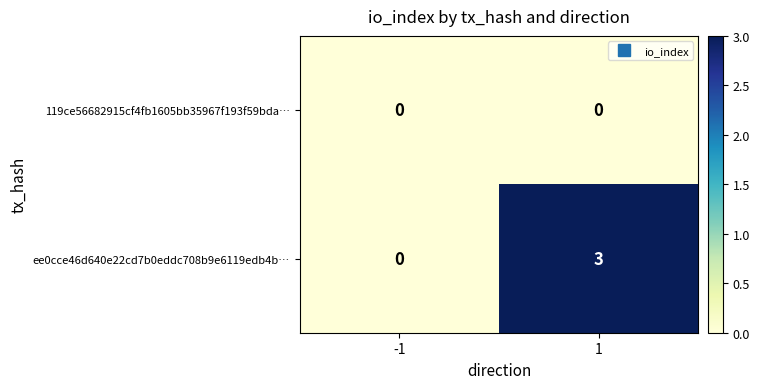

Reading left to right, extract all data points from this chart.

119ce56682915cf4fb1605bb35967f193f59bda…: -1=0	1=0
ee0cce46d640e22cd7b0eddc708b9e6119edb4b…: -1=0	1=3